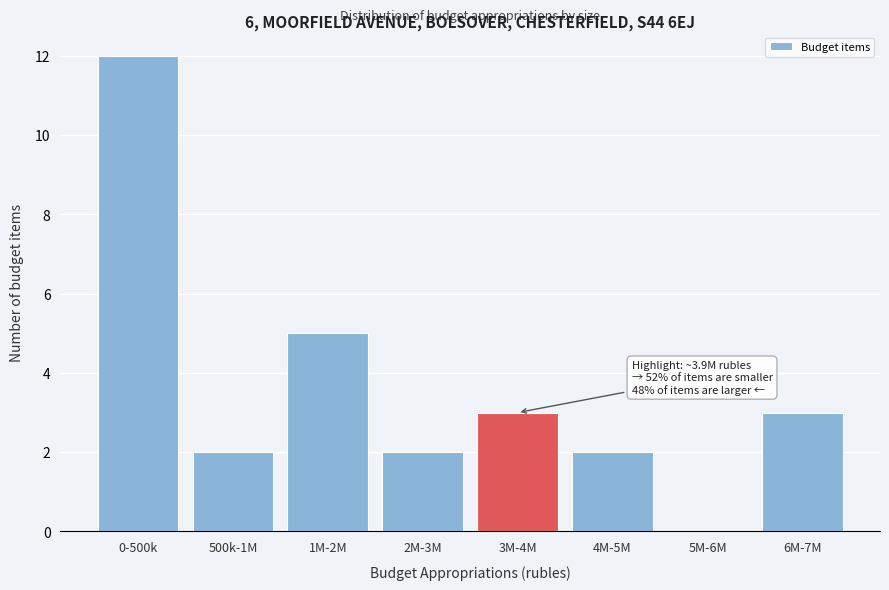

Reading left to right, transcribe all the data shown in this chart.

0-500k=12	500k-1M=2	1M-2M=5	2M-3M=2	3M-4M=3	4M-5M=2	5M-6M=0	6M-7M=3